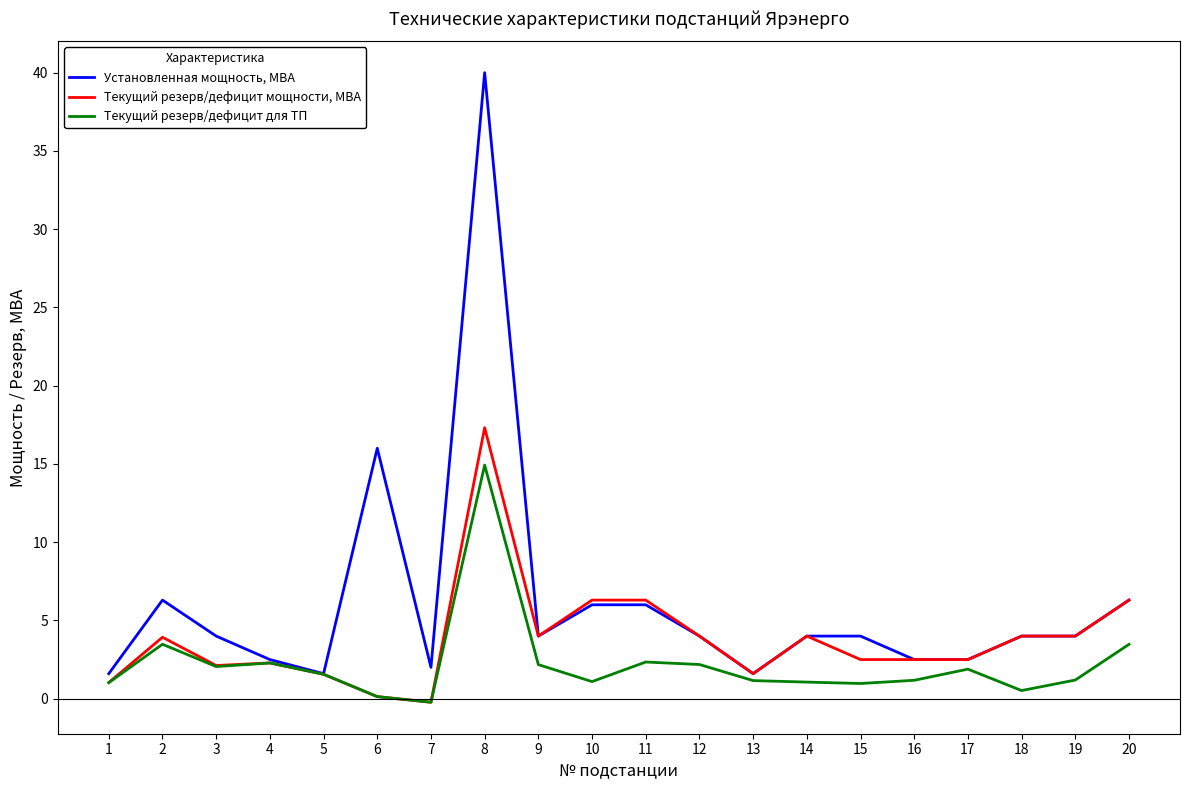

What is the difference between the second highest and second lowest values in the Текущий резерв/дефицит для ТП series?

3.3